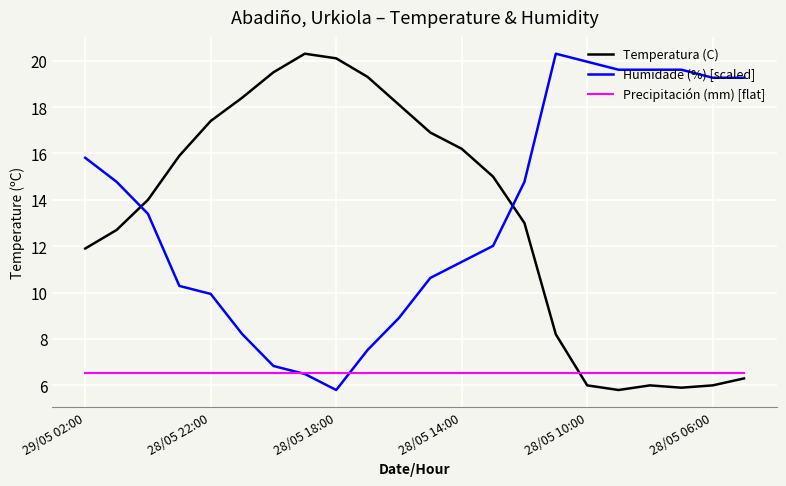

What is the difference between the second highest and second lowest values in the Temperatura (C) series?

14.2